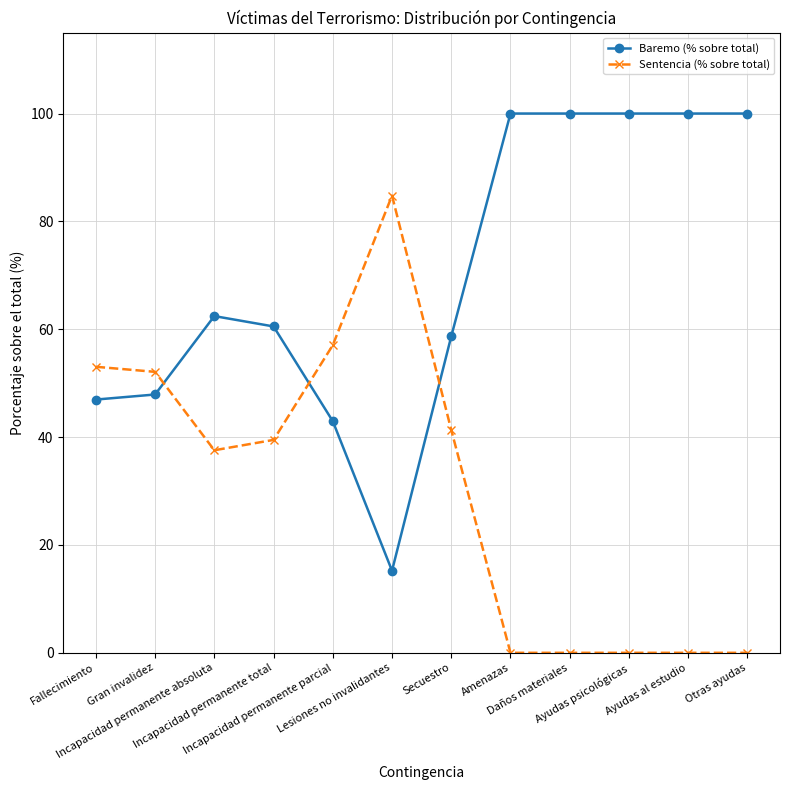

Where is the first local maximum for Baremo (% sobre total)?

Incapacidad permanente absoluta